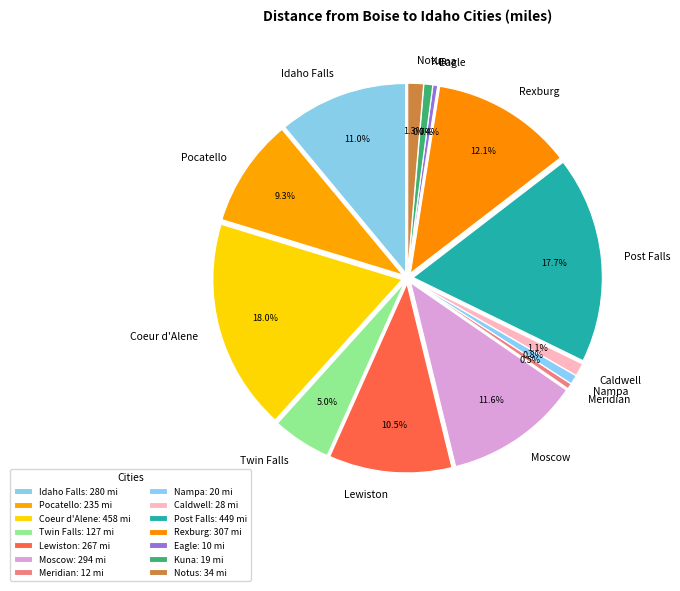

What is the change in value from Lewiston to Nampa?

-247